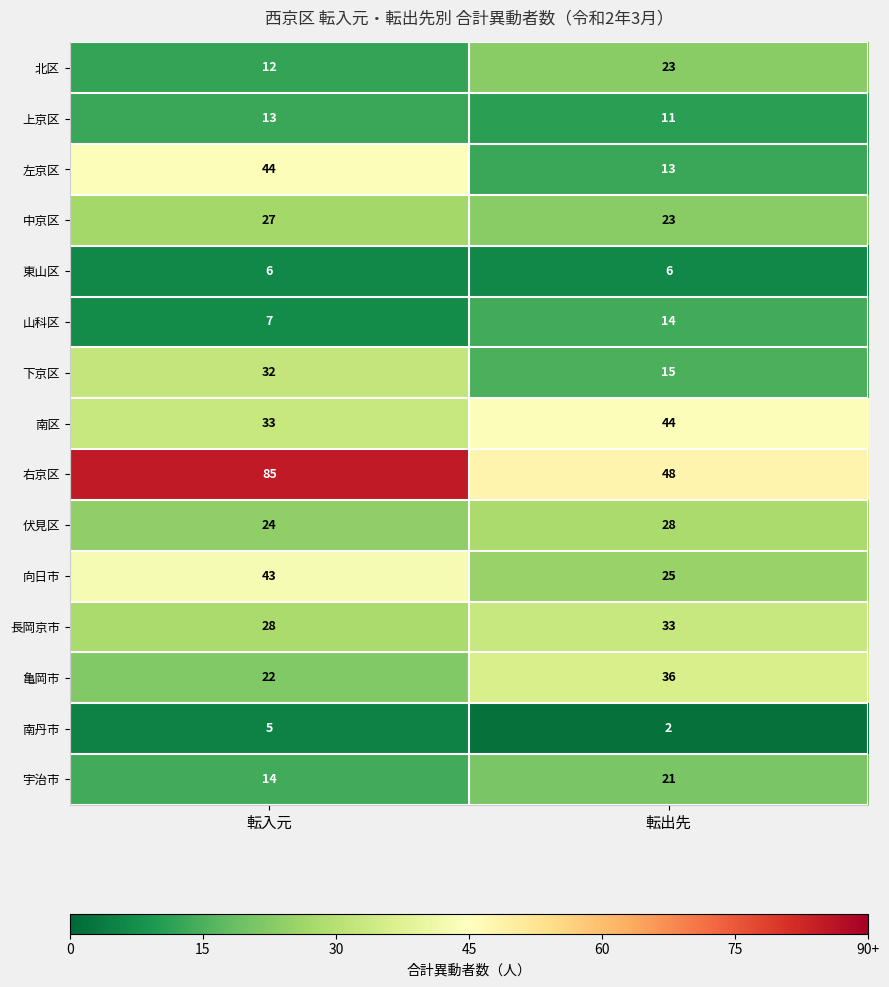

What is the sum of the 南丹市 values at 転入元 and 転出先?

7